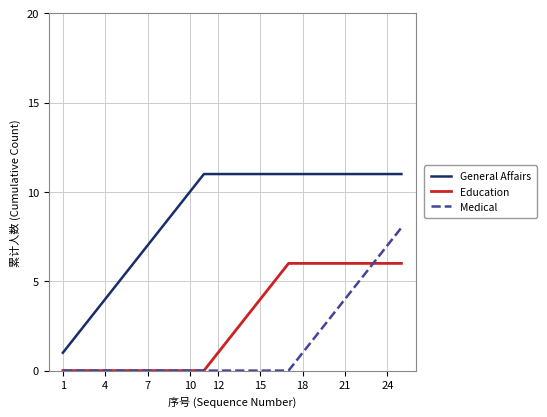

Which series has the largest total across all categories?

General Affairs